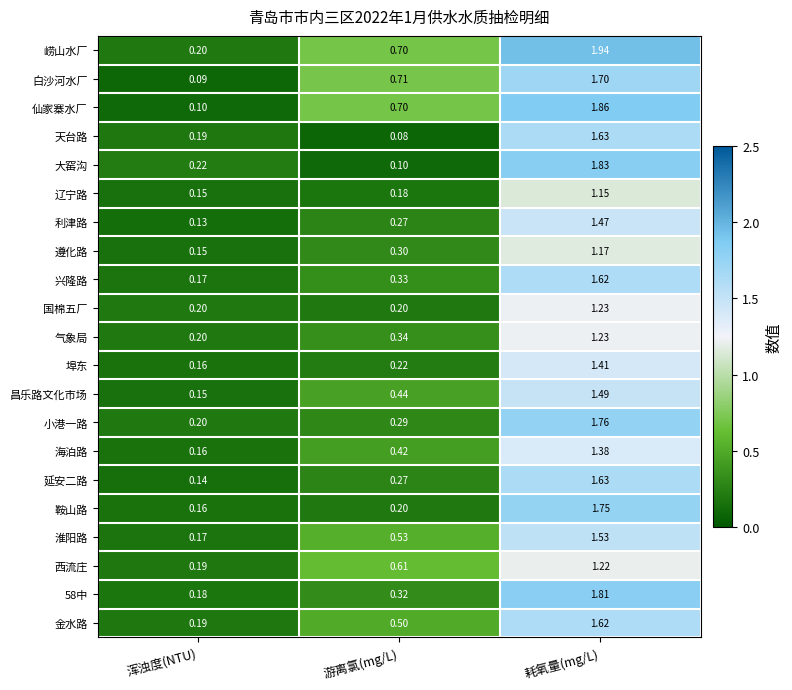

At which label does 58中 reach its minimum?

浑浊度(NTU)